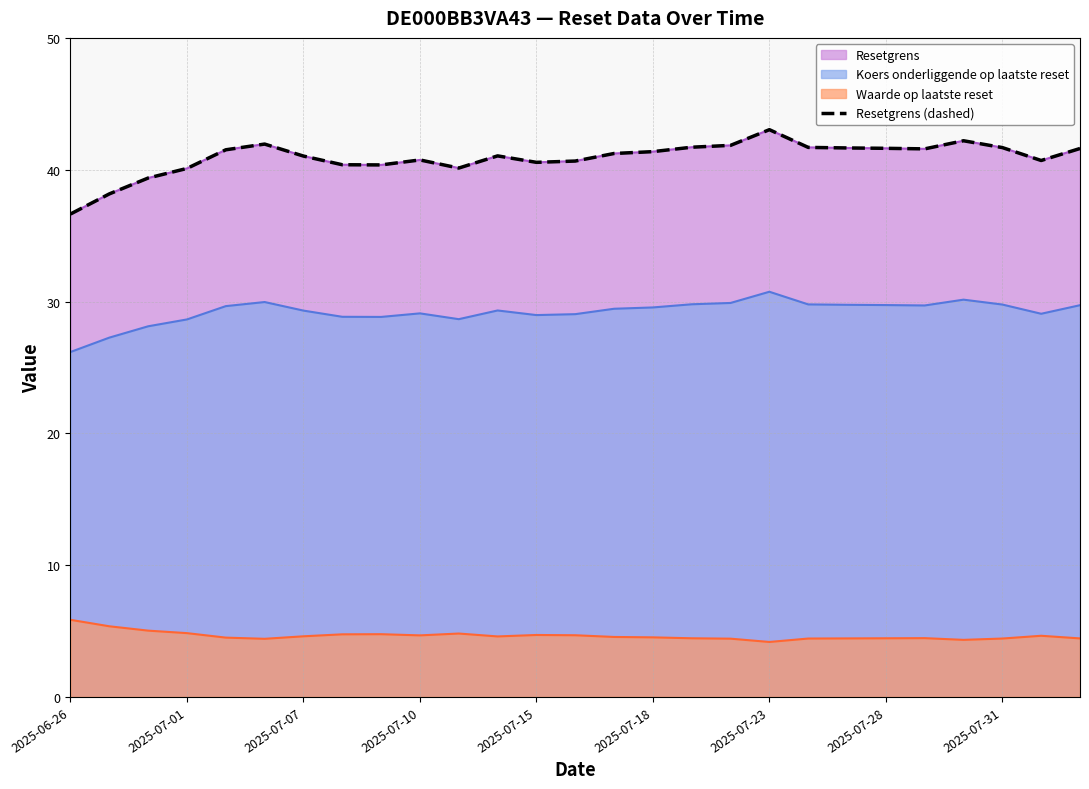

True or false: the data has more than 1 interior local peaks.

True